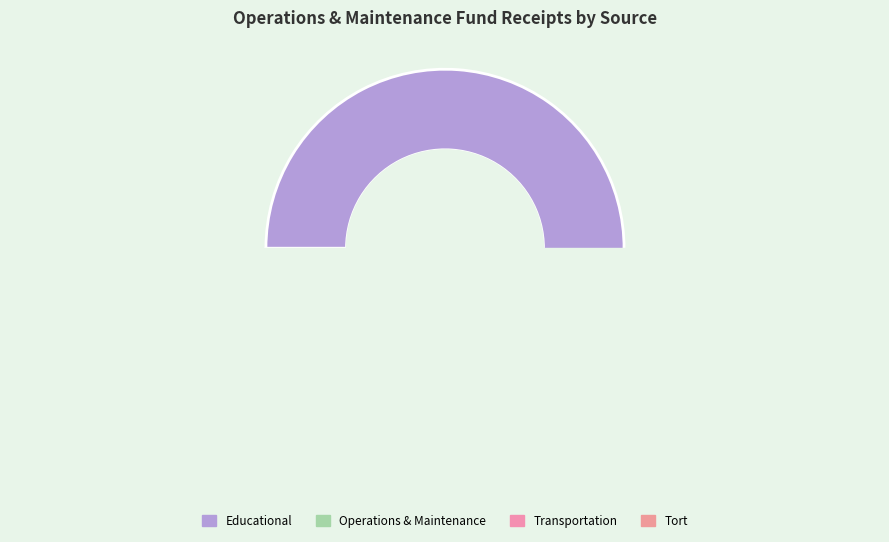

True or false: Municipal Retirement/ Social Security accounts for 1% of the total.

False